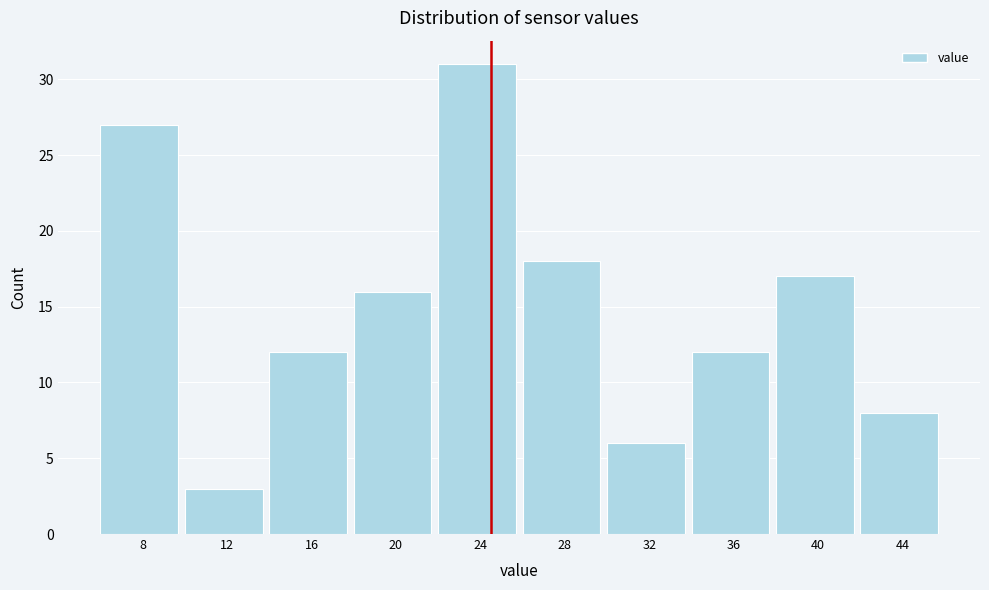

Reading right to left, transcribe all the data shown in this chart.

8	17	12	6	18	31	16	12	3	27